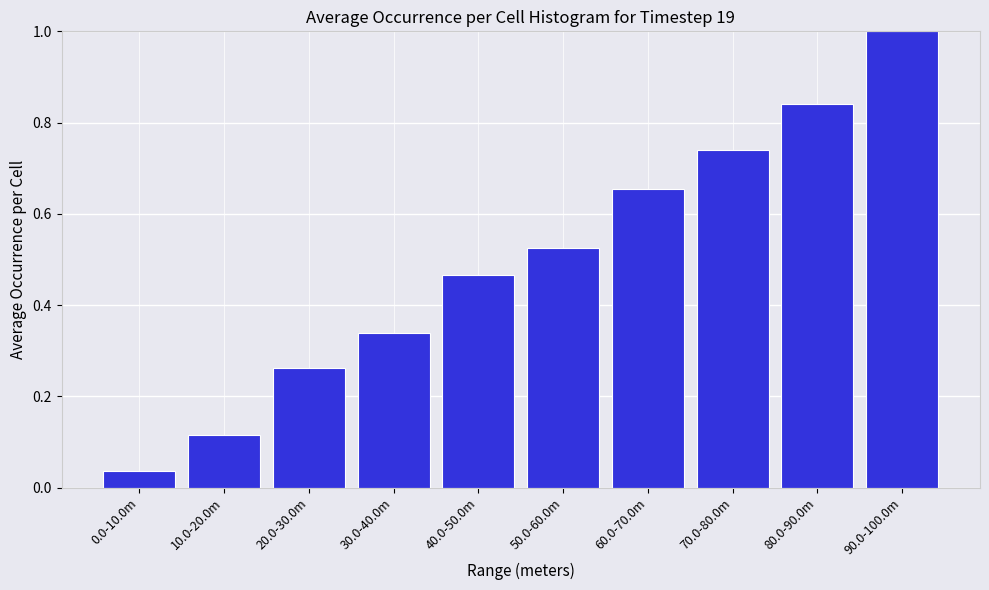

Which label corresponds to the largest value in the chart?

90.0-100.0m